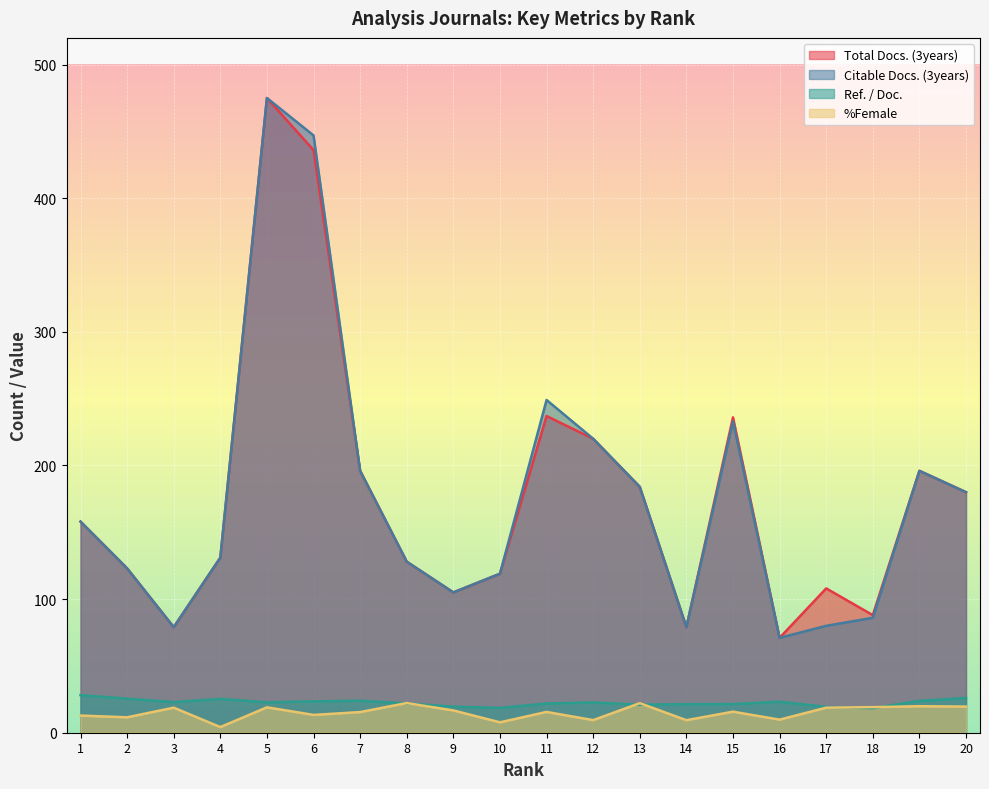

True or false: %Female has a value of 19.6 at 20.

True